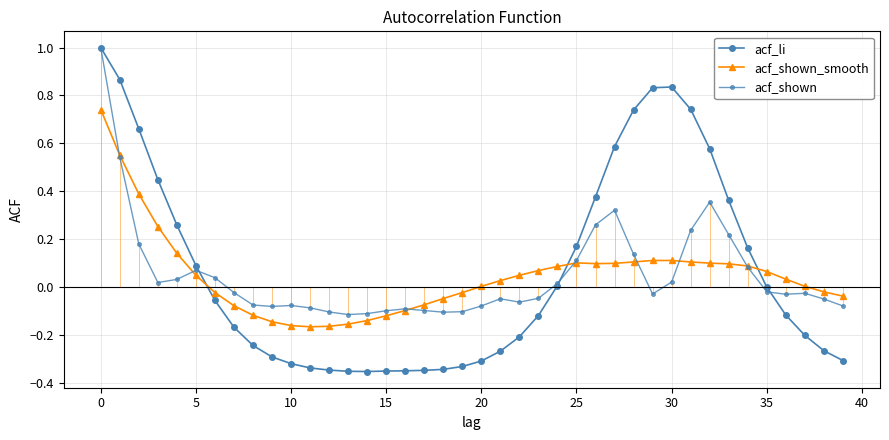

How many times do acf_shown and acf_shown_smooth cross each other?

7